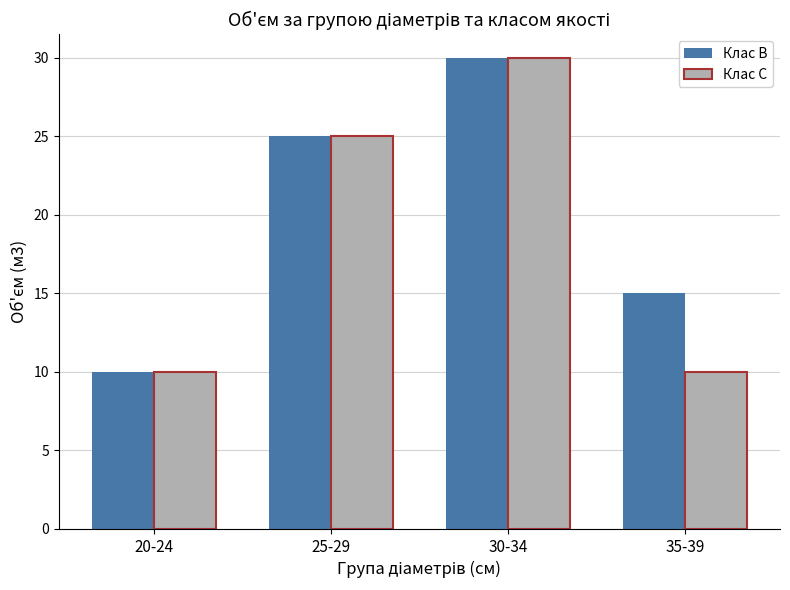

Reading left to right, what are all the values shown in this chart?

Клас B: 10	25	30	15
Клас C: 10	25	30	10